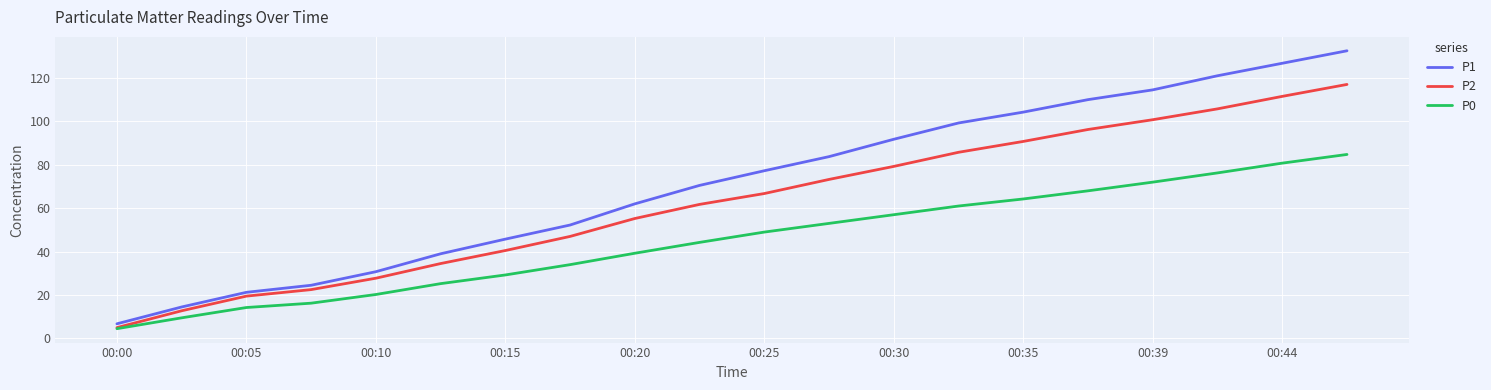

Rank the series by their maximum value, from highest to lowest.

P1, P2, P0